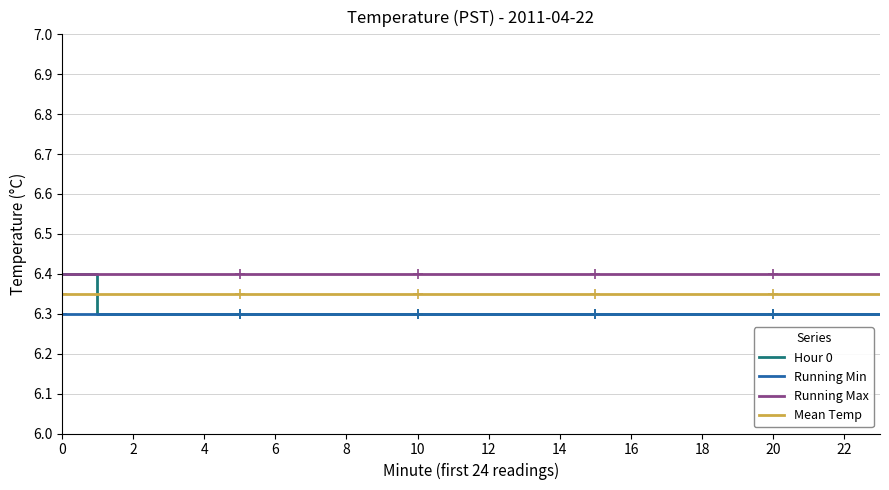

What is the maximum value for Running Max?

6.4